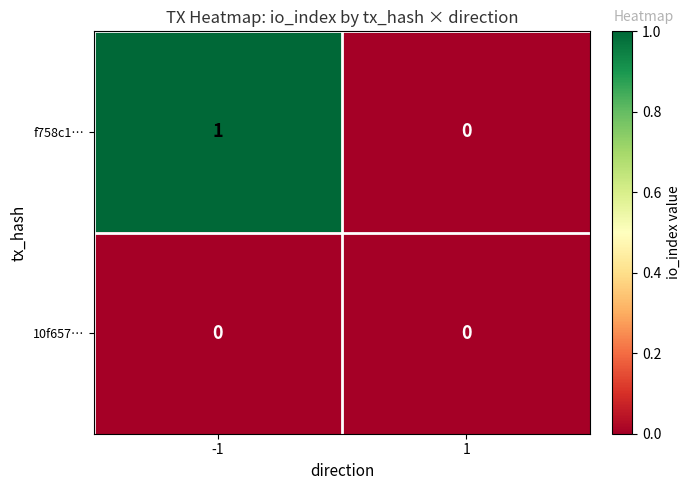

True or false: f758c1… has a value of 0 at 1.

True